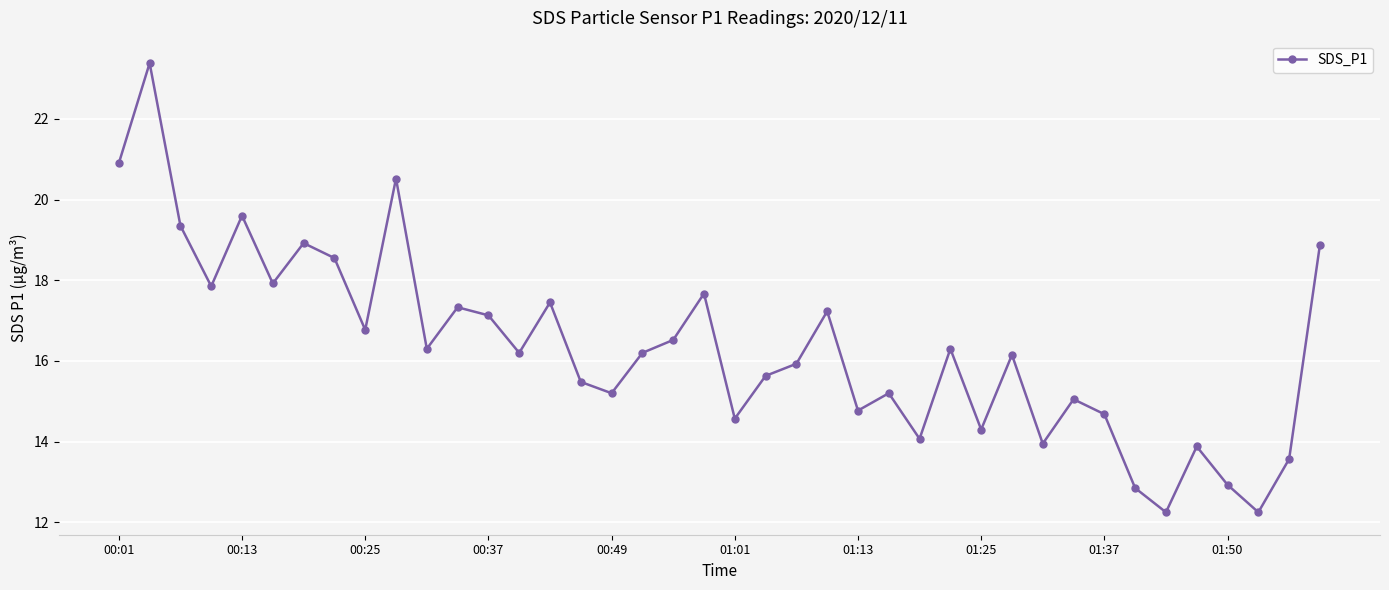

What is the value of the 5th point from the left?

19.6